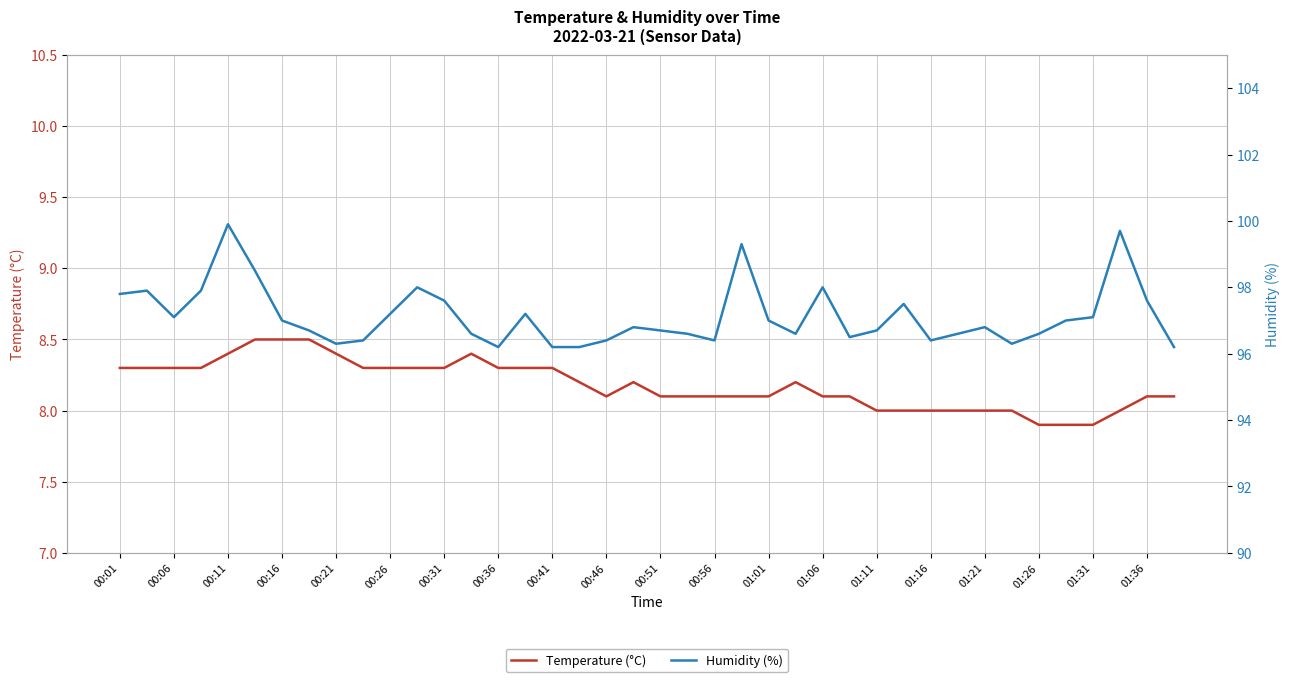

Does the chart have visible grid lines?

Yes